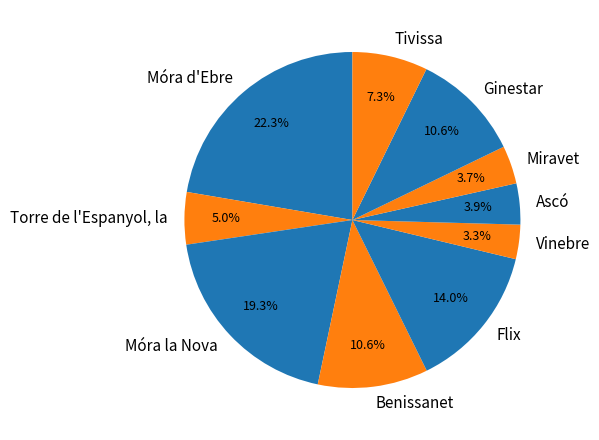

The Torre de l'Espanyol, la slice represents 5% of the pie. True or false?

True